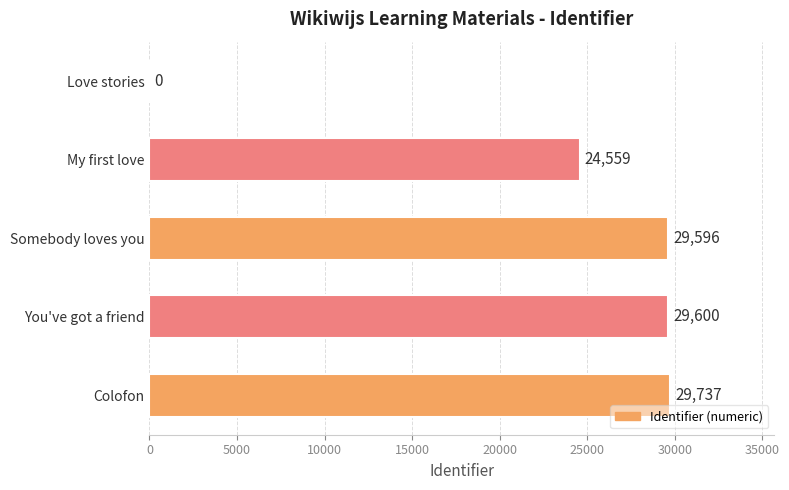

What is the sum of all values?

113492